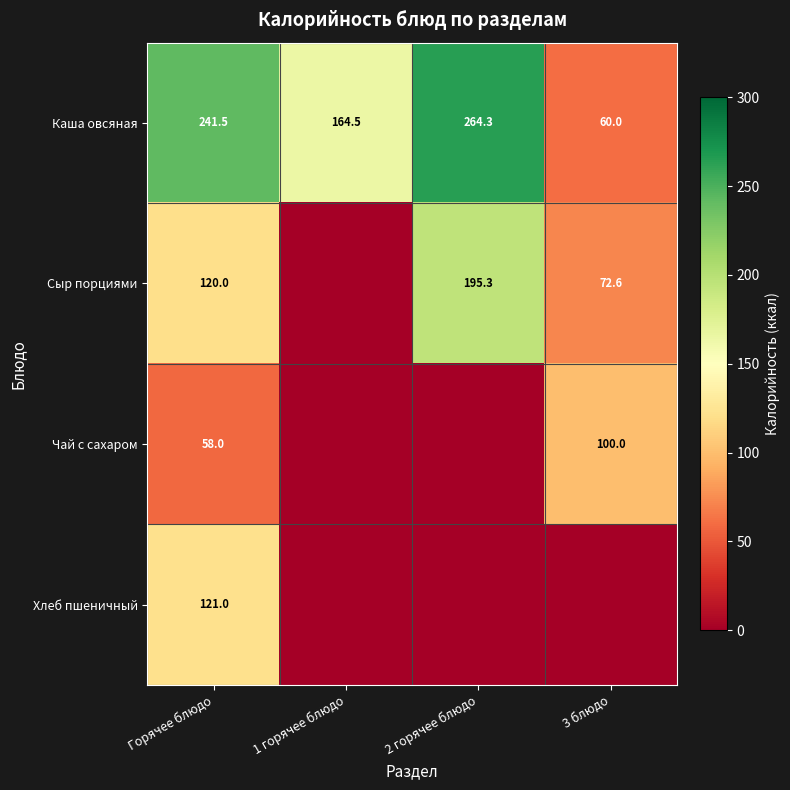

At which label is Каша овсяная closest to 162?

1 горячее блюдо